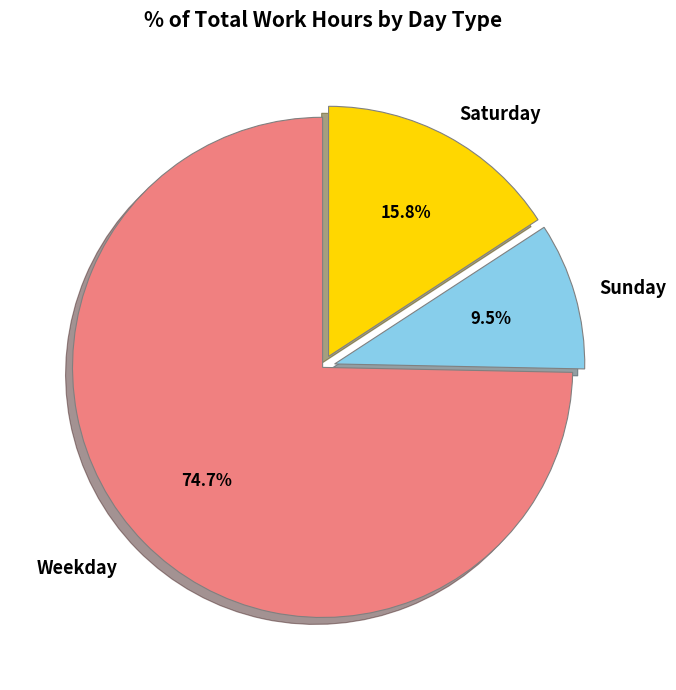

To the nearest percent, what is the average slice percentage?

33%